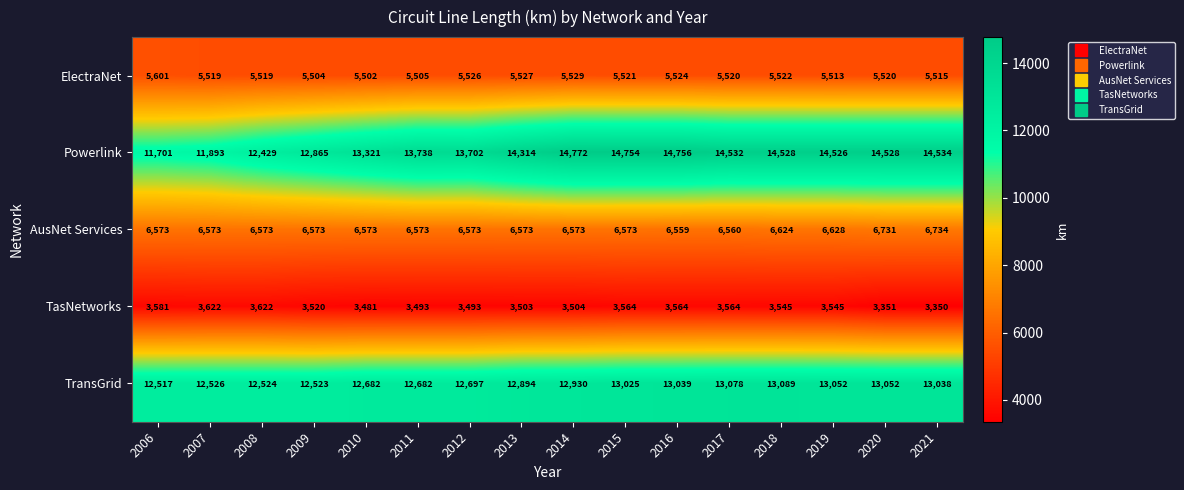

At which label is TasNetworks closest to 3486?

2010